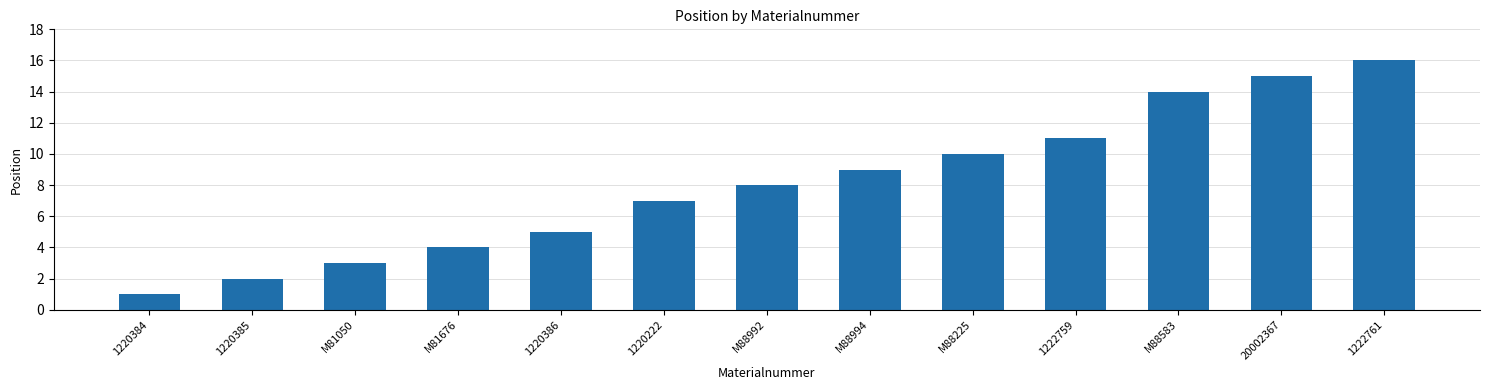

Are the bars horizontal?

No